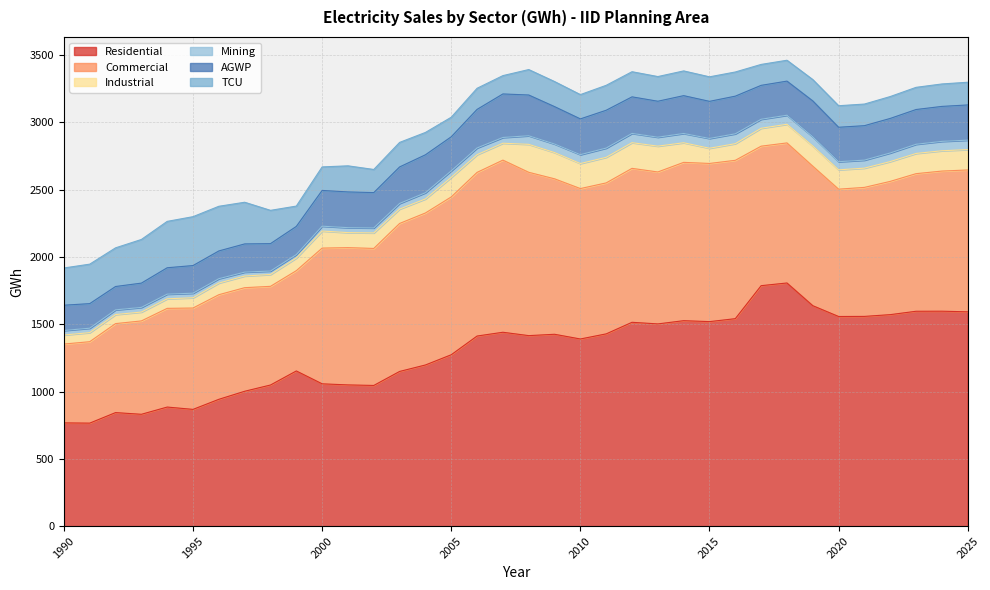

What is the highest value of the Residential series?

1806.0